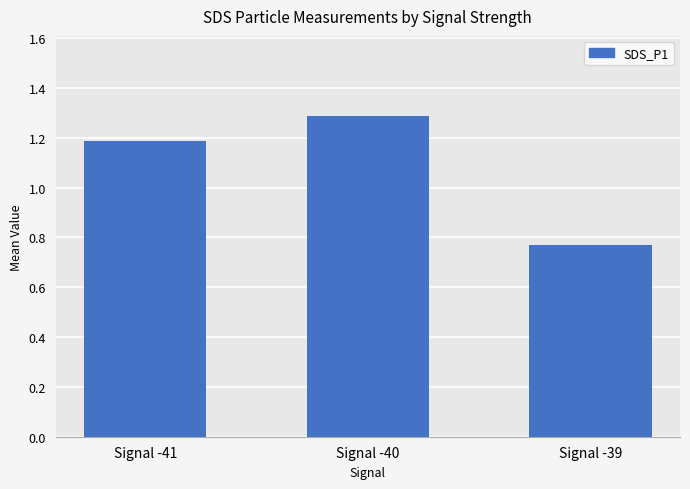

Rank the categories by value from highest to lowest.

Signal -40, Signal -41, Signal -39